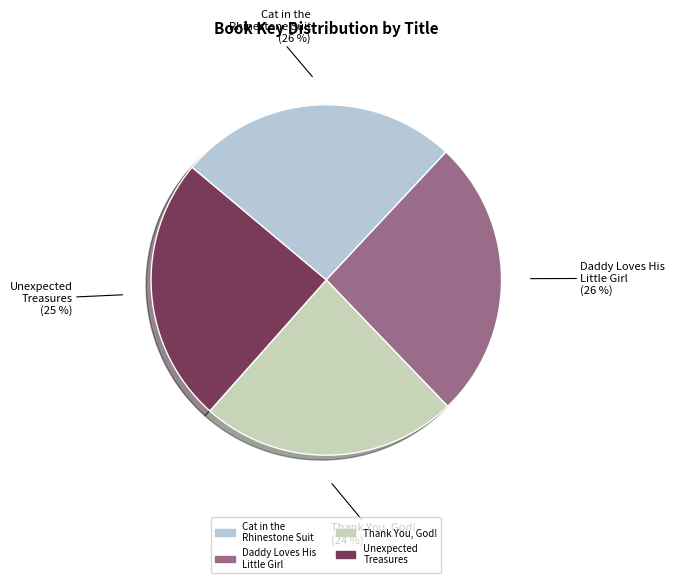

How many segments does this pie chart have?

4